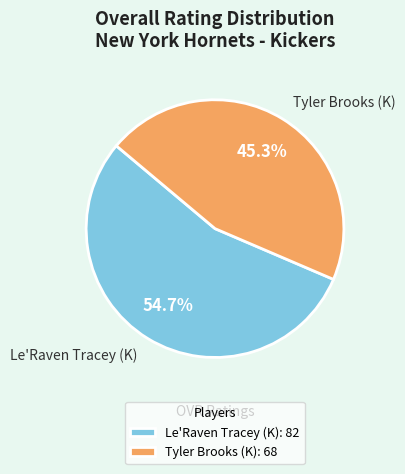

Rank the categories by value from lowest to highest.

Tyler Brooks (K), Le'Raven Tracey (K)